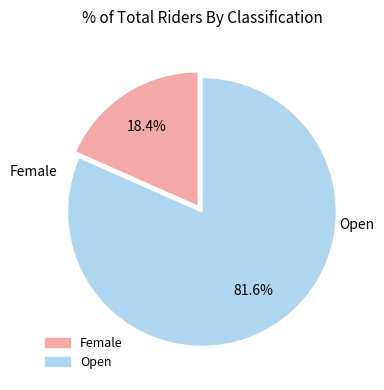

To the nearest percent, what portion does Female represent?

18%